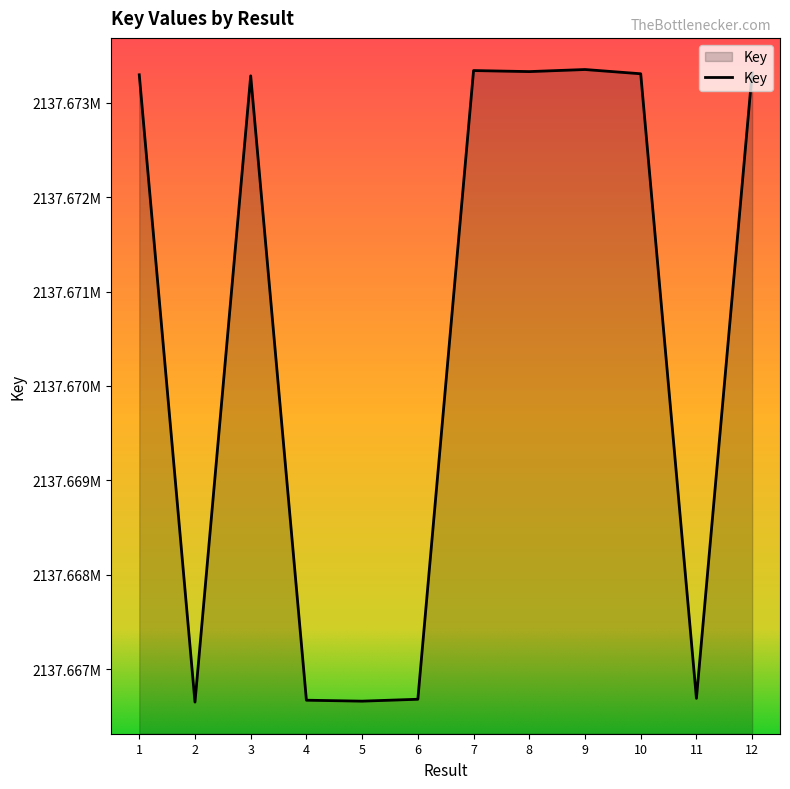

How many points are lower than both their immediate neighbors (excluding endpoints)?

4